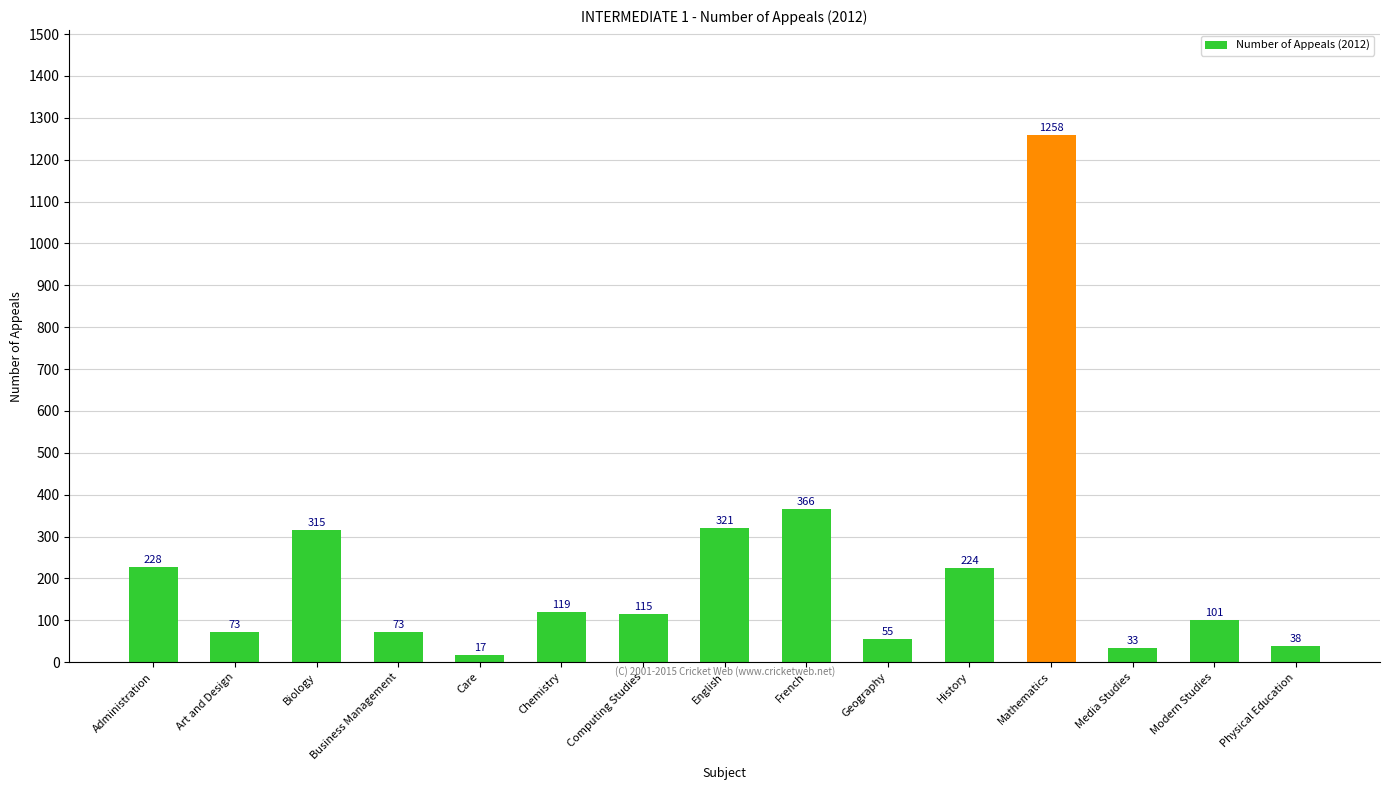

The value at Biology is 315. True or false?

True